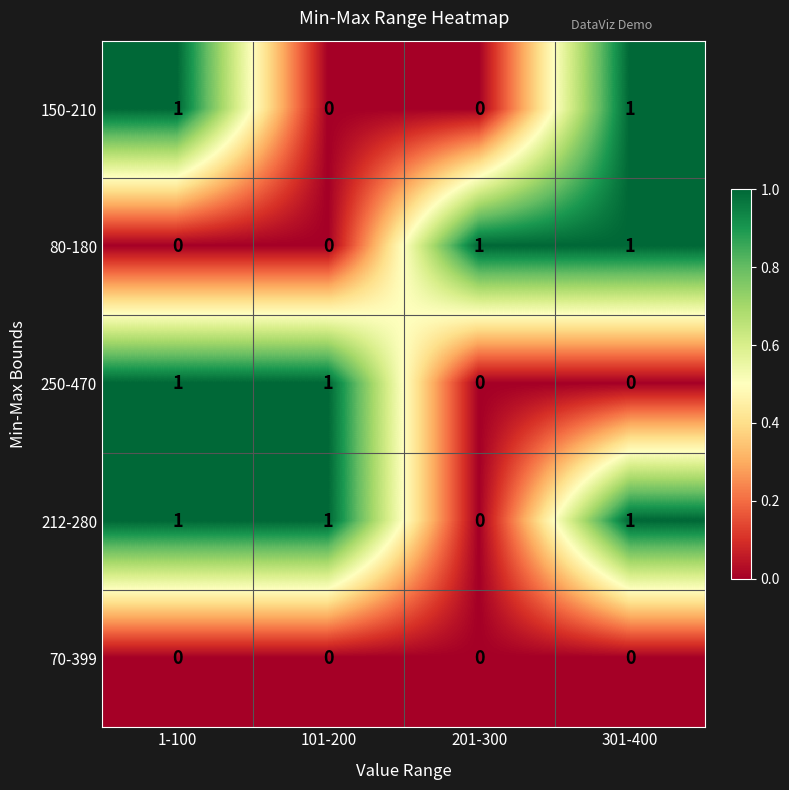

Reading left to right, extract all data points from this chart.

150-210: 1	0	0	1
80-180: 0	0	1	1
250-470: 1	1	0	0
212-280: 1	1	0	1
70-399: 0	0	0	0